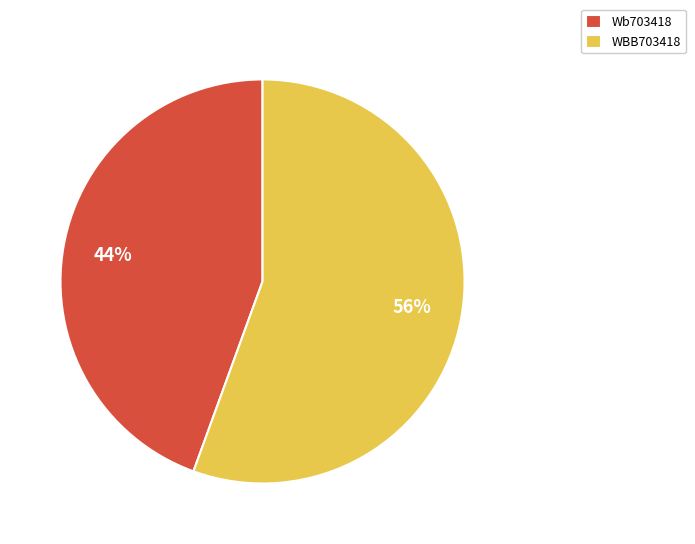

Approximately how many times larger is the value at Wb703418 compared to WBB703418?

0.8